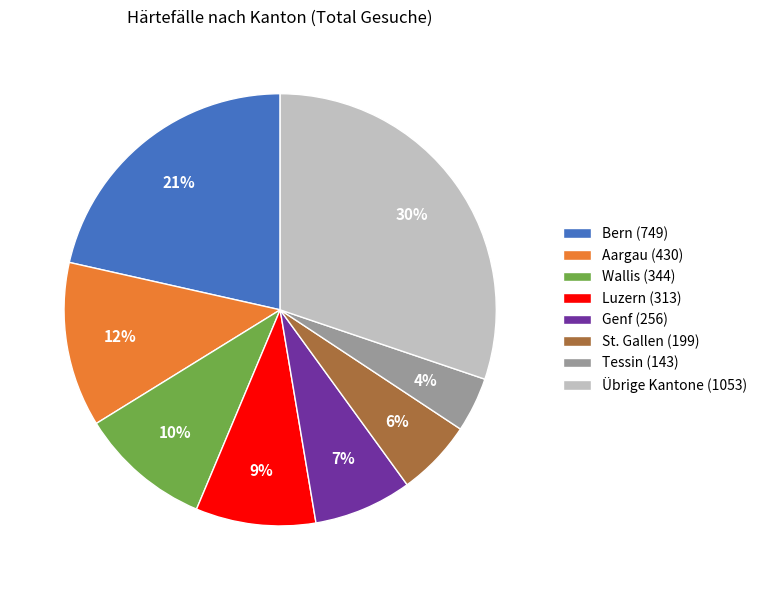

Is there a majority slice in this chart?

No